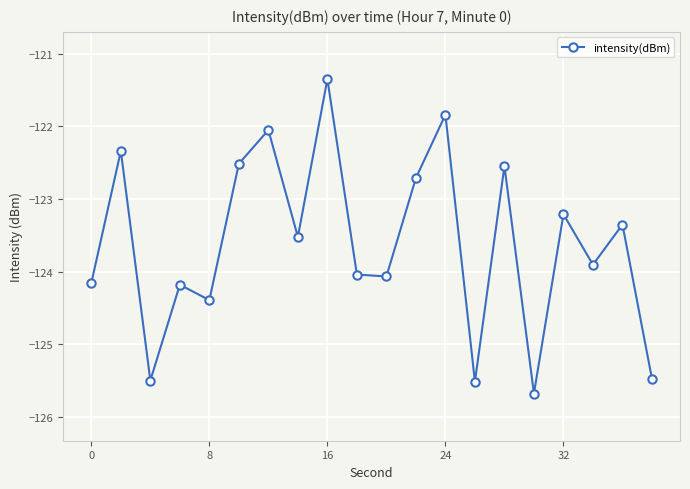

How many interior local valleys (lower than both neighbors) does the data have?

7